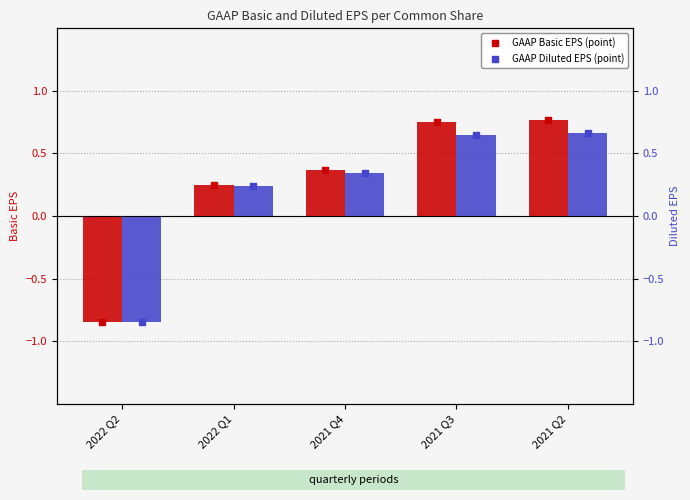

At how many categories does at least one series exceed 0?

4